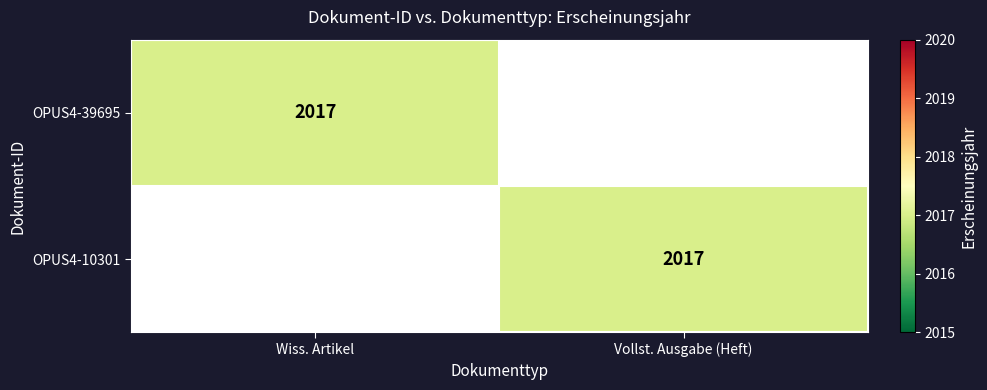

The value of OPUS4-10301 at Vollst. Ausgabe (Heft) is 3464. True or false?

False